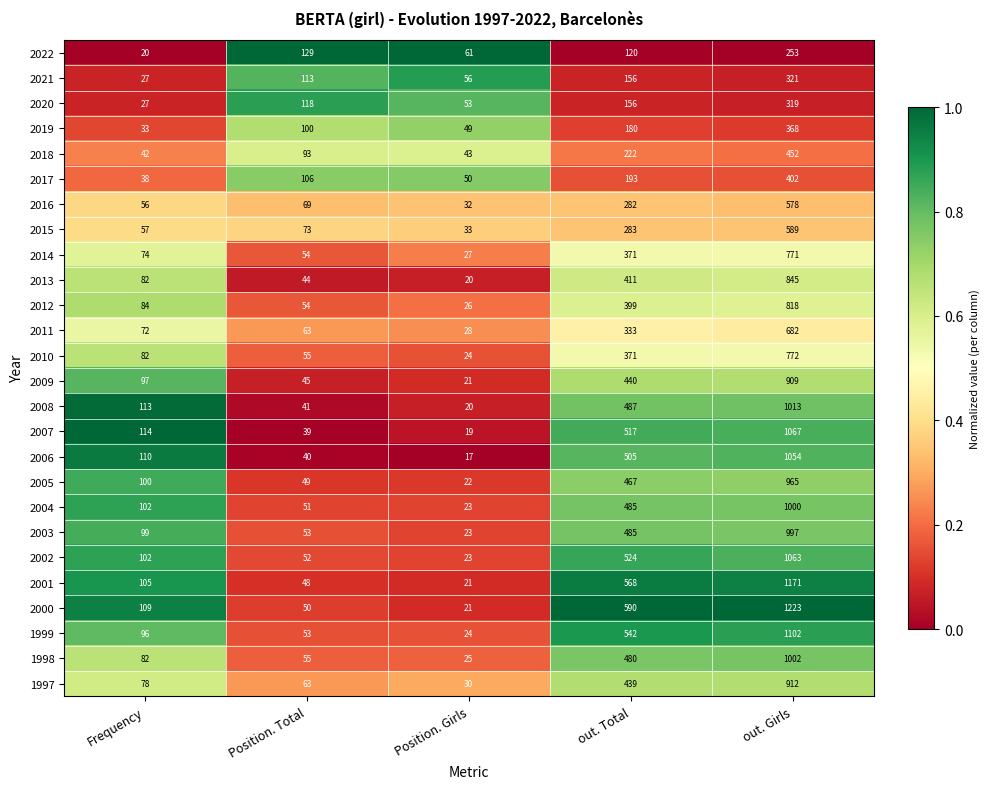

Rank the categories by 1997 value from lowest to highest.

Position. Girls, Position. Total, Frequency, out. Total, out. Girls